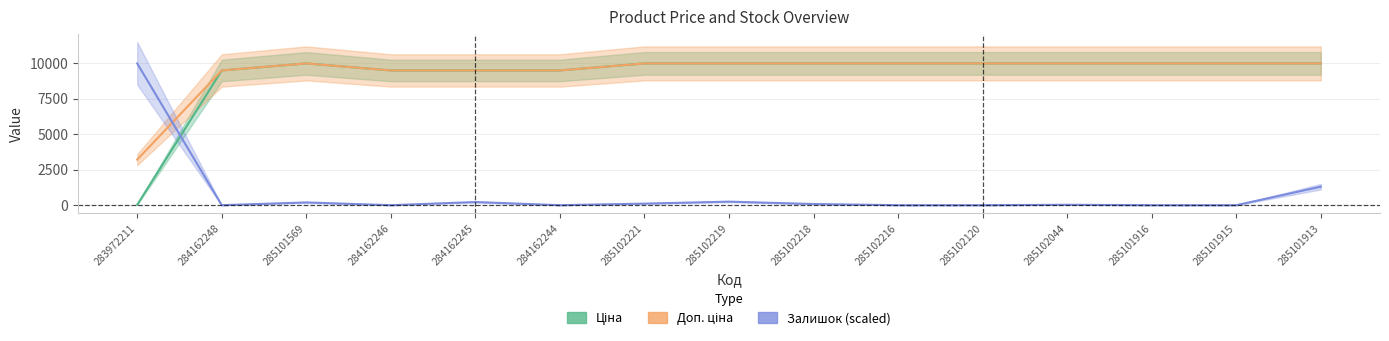

What is the label of the 4th point from the left?

284162246